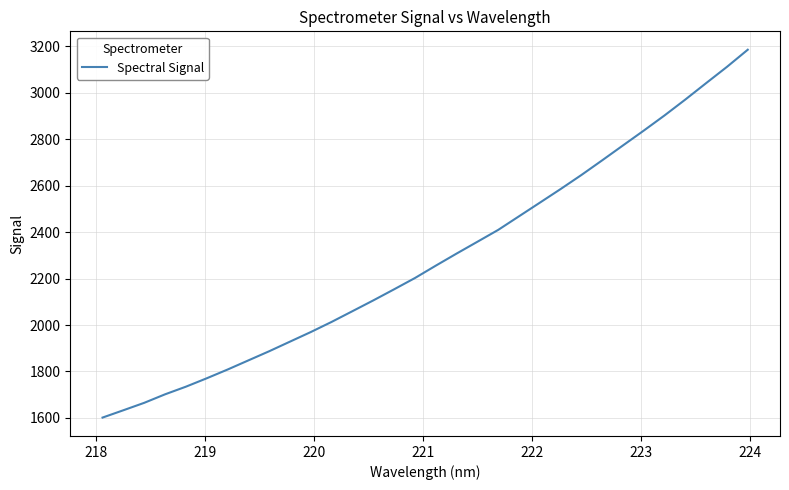

What is the smallest value displayed?

1601.3